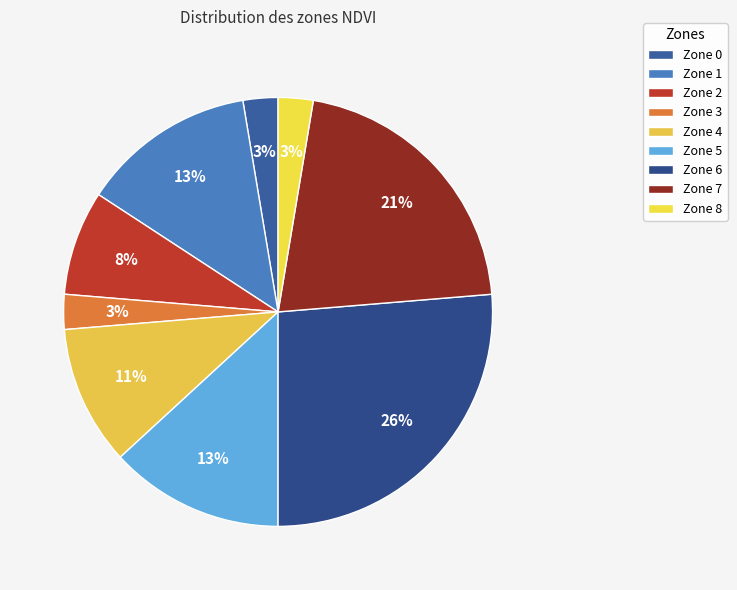

To the nearest percent, what is the difference between the Zone 6 and Zone 2 slice percentages?

18%